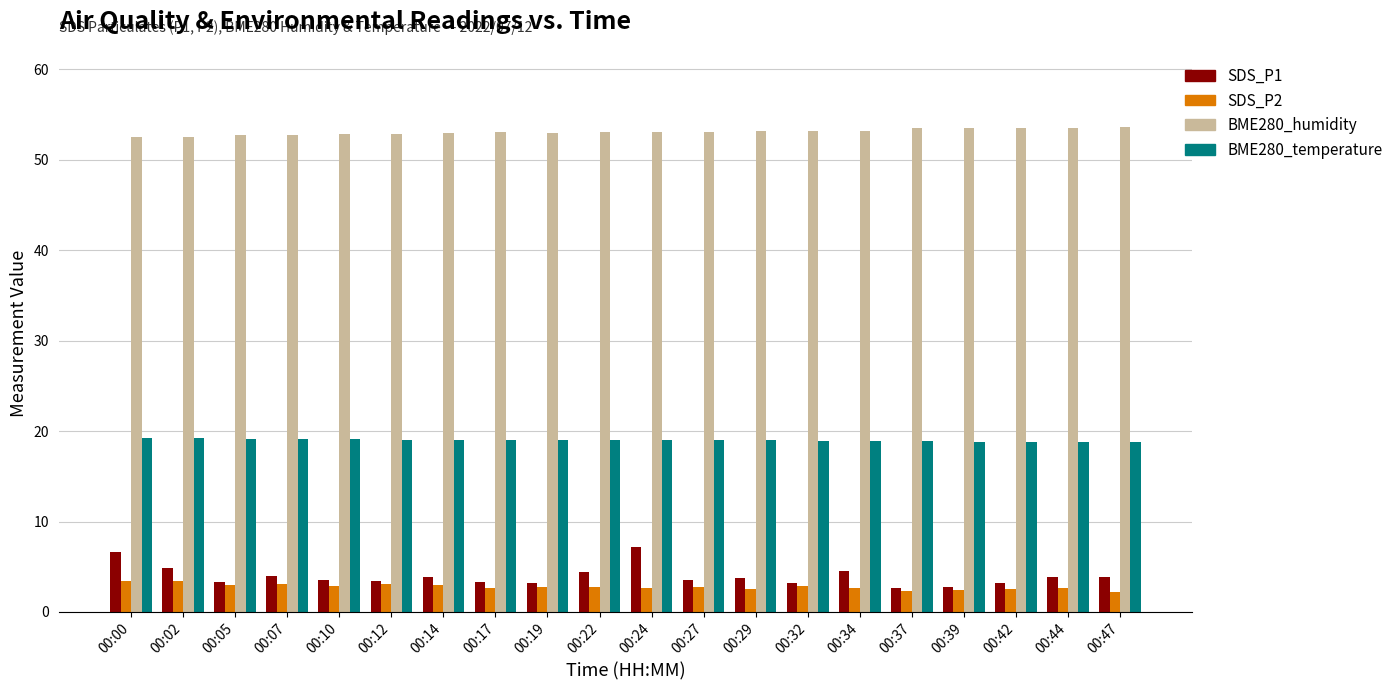

How many data points does each series have?

20